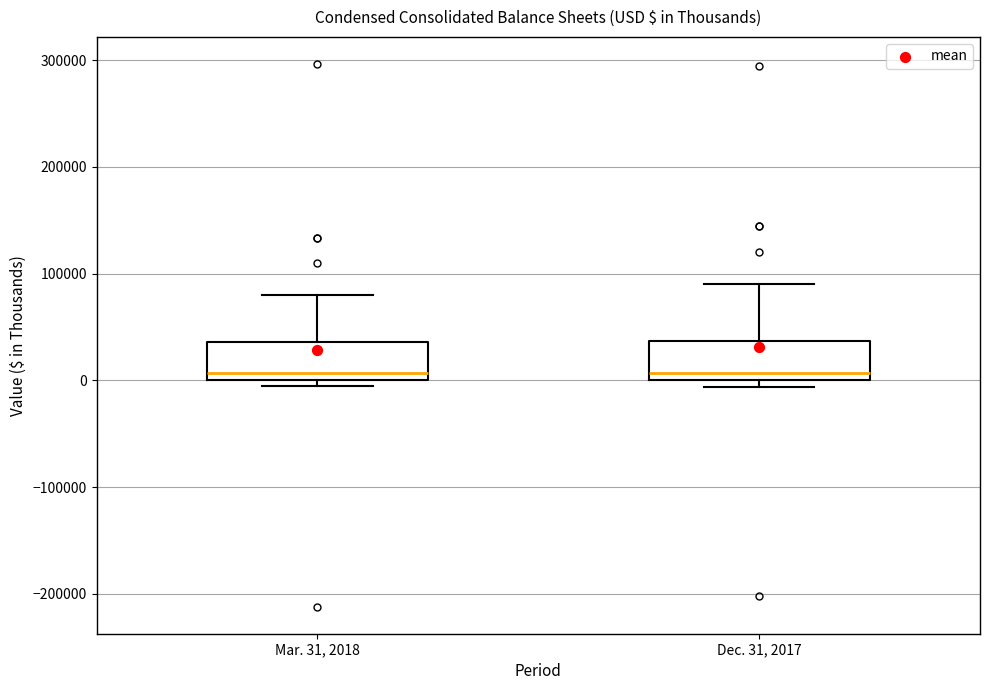

Reading left to right, transcribe this box plot: for each box, give where its median line is, the range the box spans, and where its two whiskers end, as read against the y-axis. The values are not printed on the chart, so give them approximately, as read against the axis.

Mar. 31, 2018: median 10000, box 0 to 40000, whiskers -10000 to 80000
Dec. 31, 2017: median 10000, box 0 to 40000, whiskers -10000 to 90000